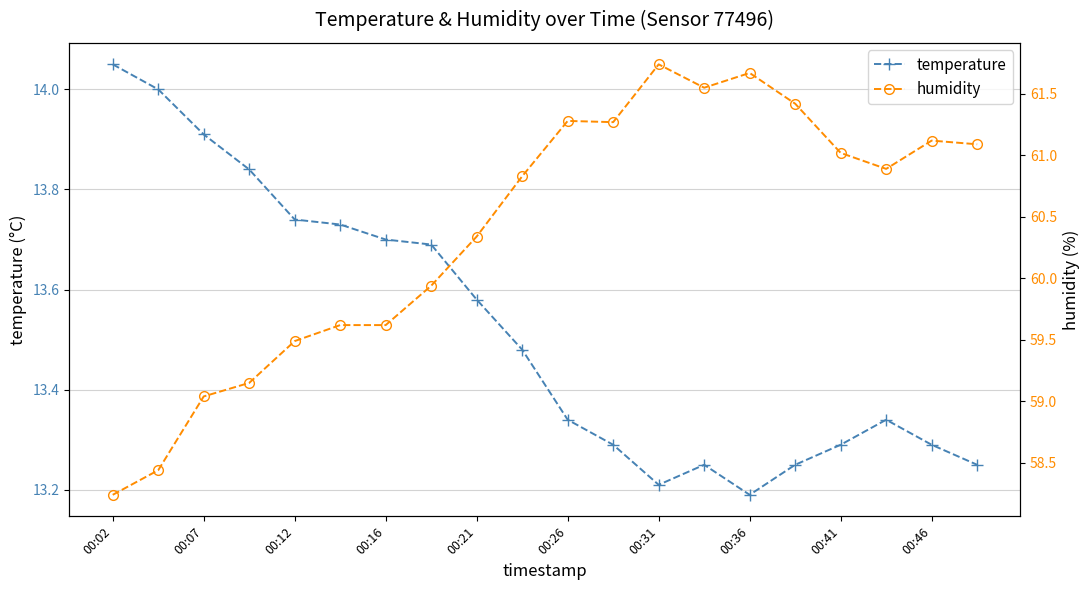

How many interior local valleys does the temperature series have?

2